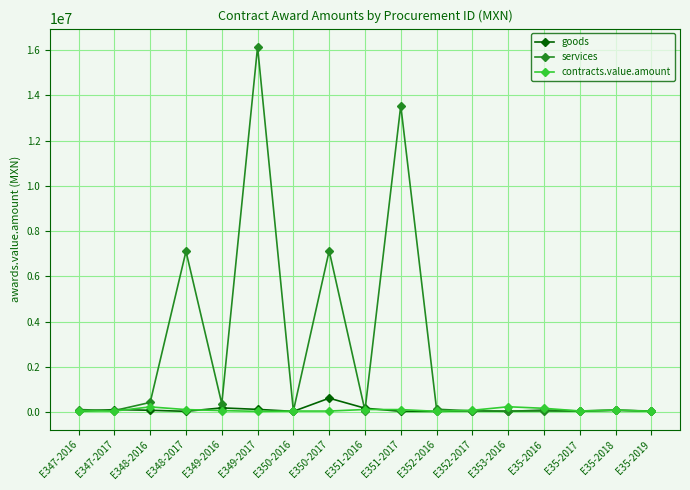

How many lines are shown in the chart?

3